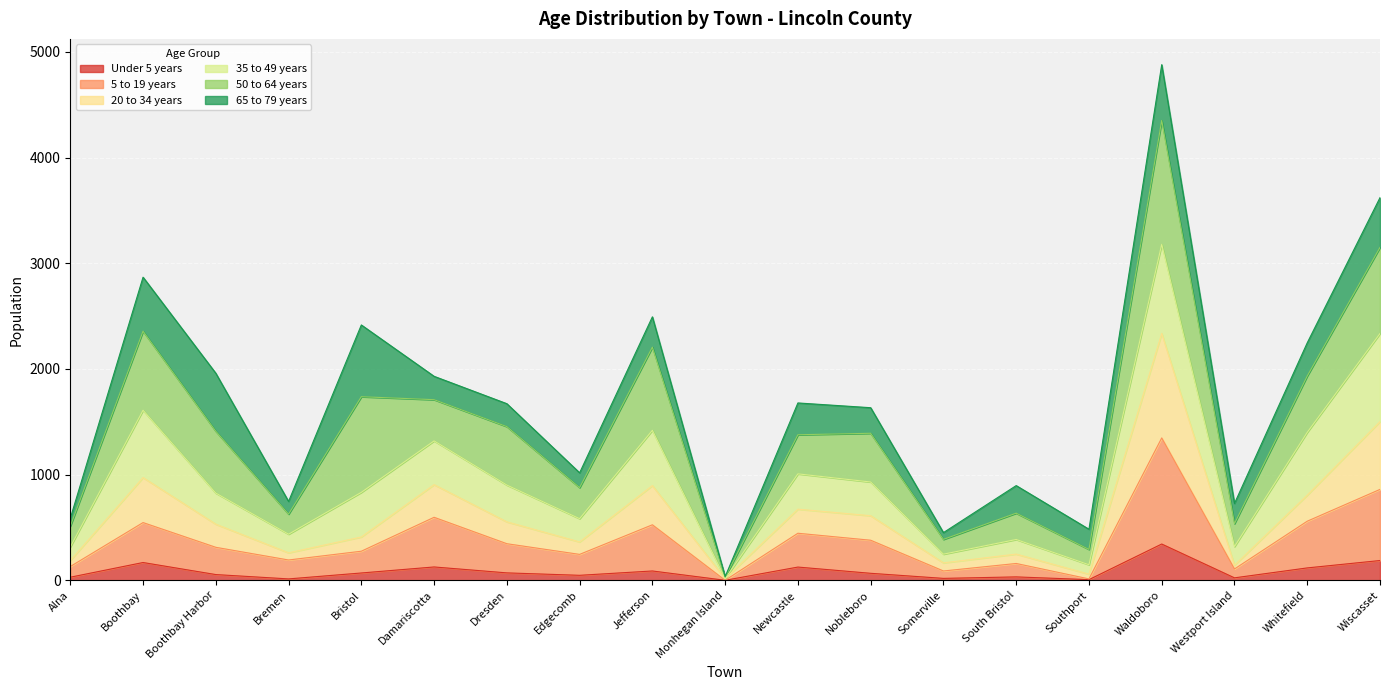

At which category is the sum across all series the highest?

Waldoboro